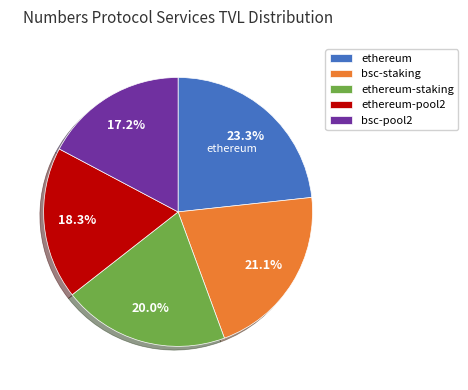

Which slice is the smallest?

bsc-pool2